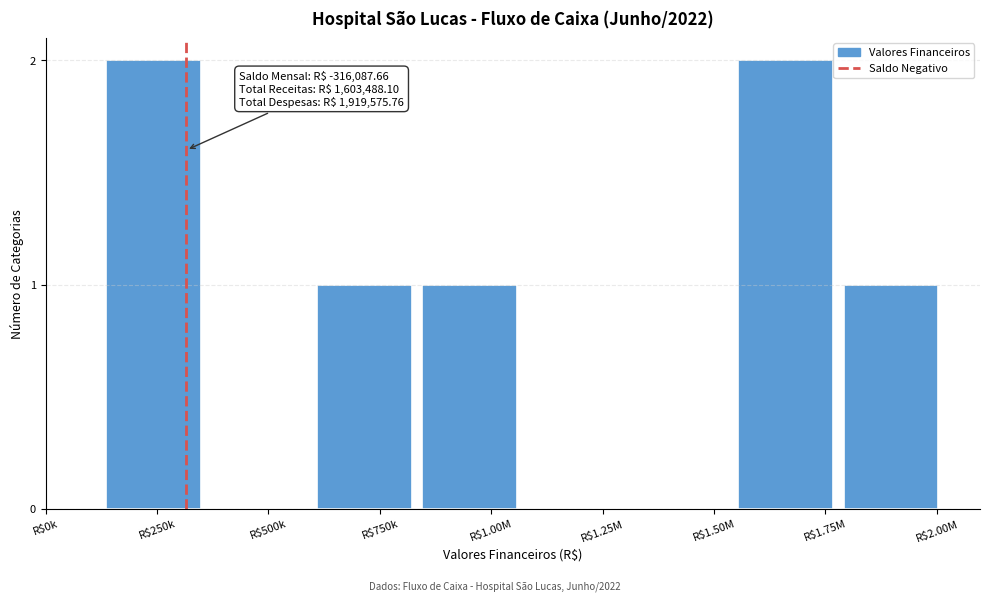

The value at R$2.00M is 2. True or false?

False